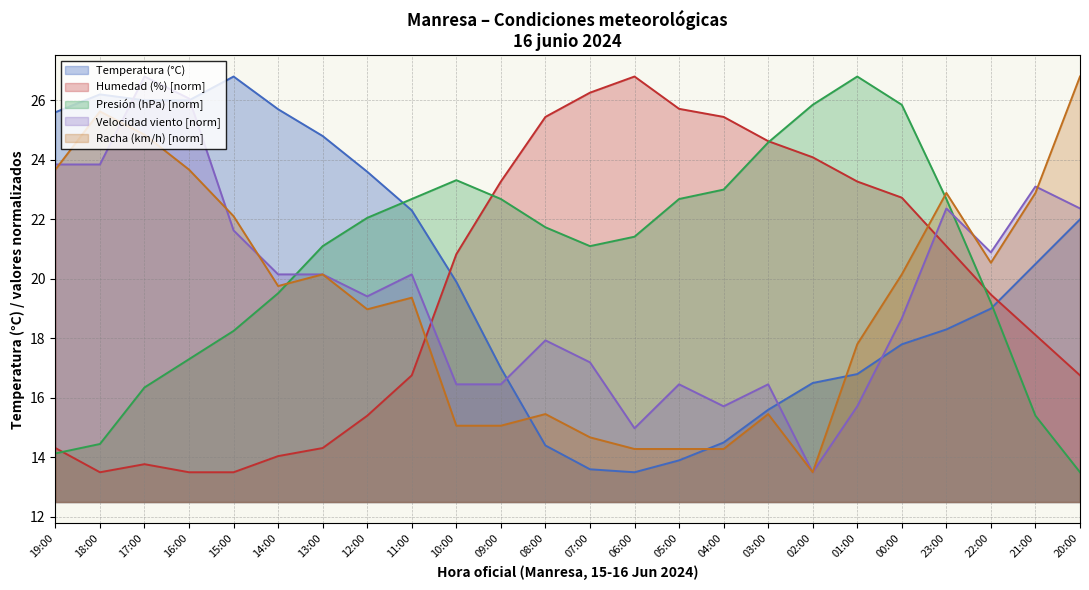

In Humedad (%), how many points are higher than both neighbors (excluding endpoints)?

2